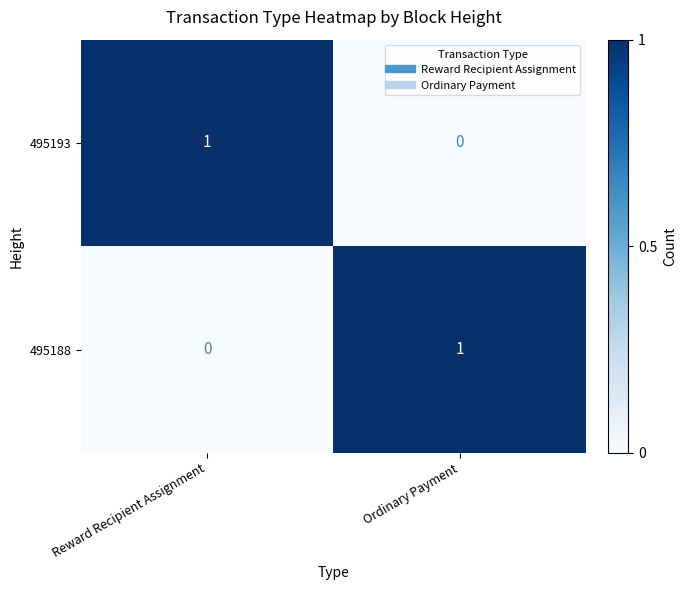

Is the value of 495193 at Reward Recipient Assignment greater than the value of 495188 at Reward Recipient Assignment?

Yes